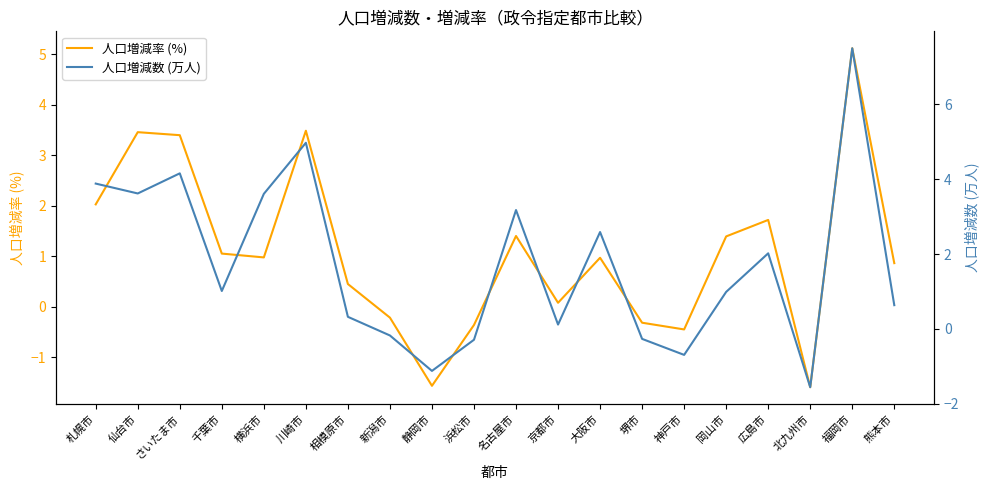

Rank the series at 福岡市 from lowest to highest value.

人口増減率 (%), 人口増減数 (万人)